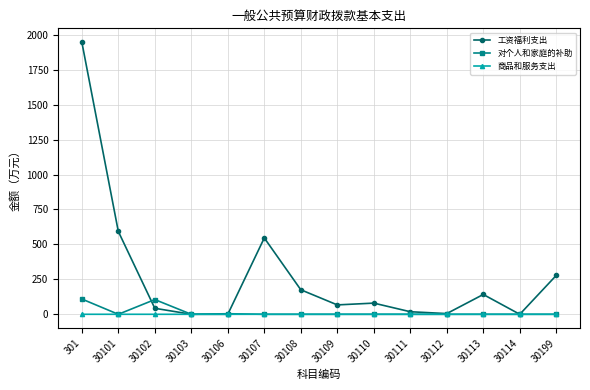

Is it true that 工资福利支出 equals 243.1 at 30113?

False